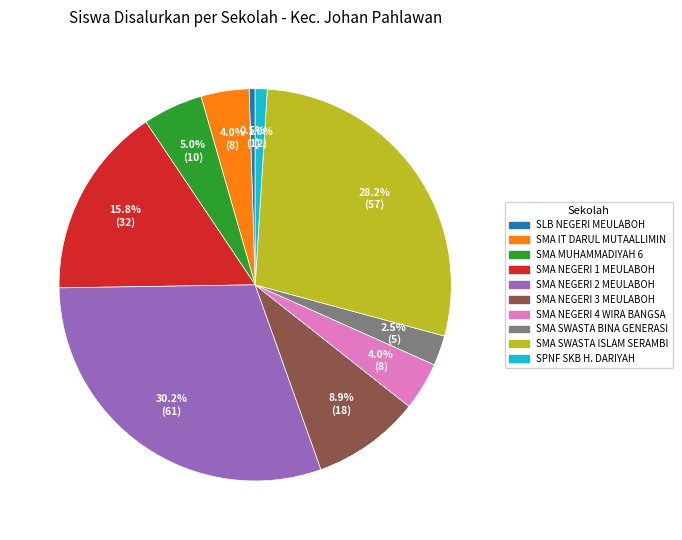

Does any single category account for the majority?

No